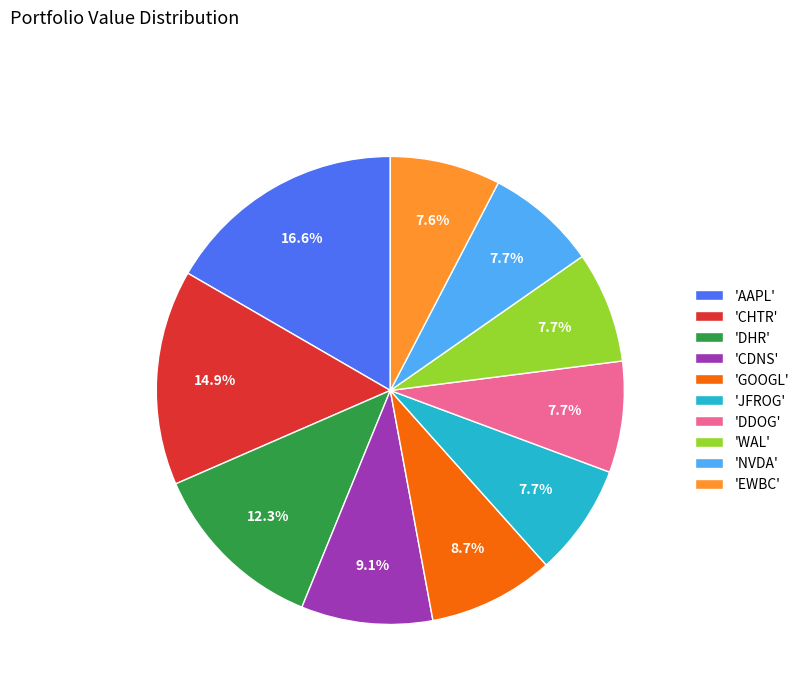

Is there any slice that represents more than half of the pie?

No